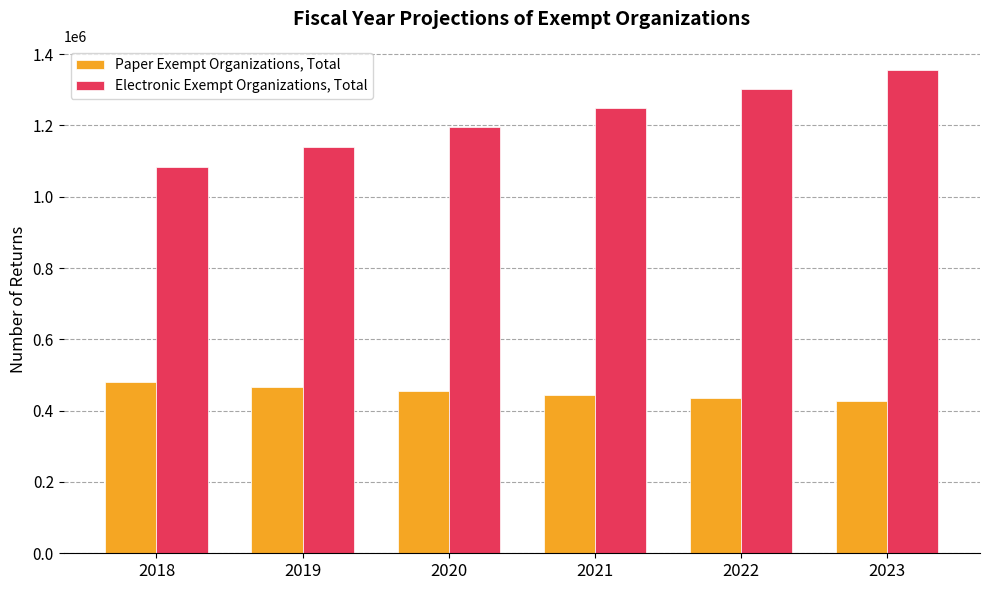

How many groups of bars are there?

6